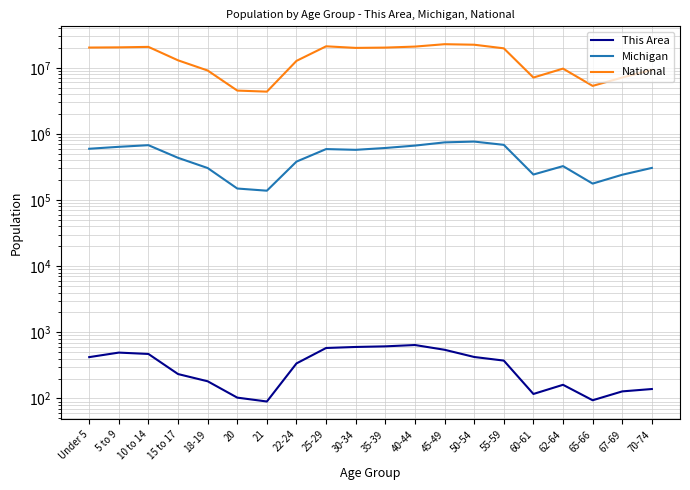

In This Area, how many points are lower than both neighbors (excluding endpoints)?

3